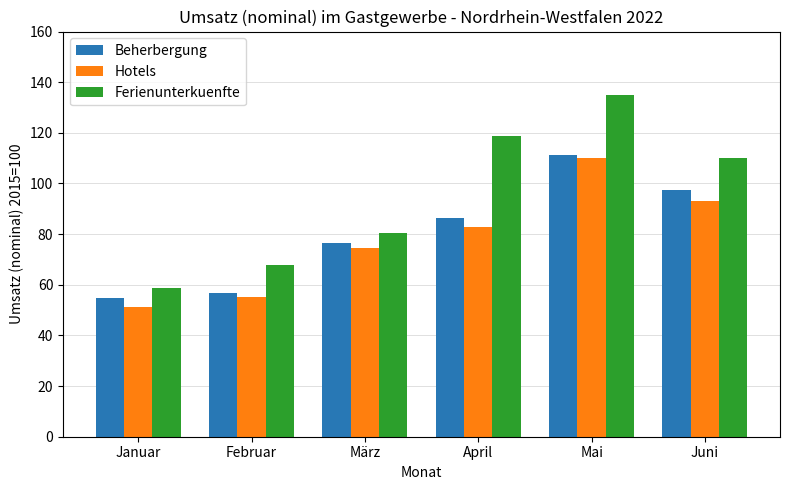

How many values in the Ferienunterkuenfte series exceed 110?

3